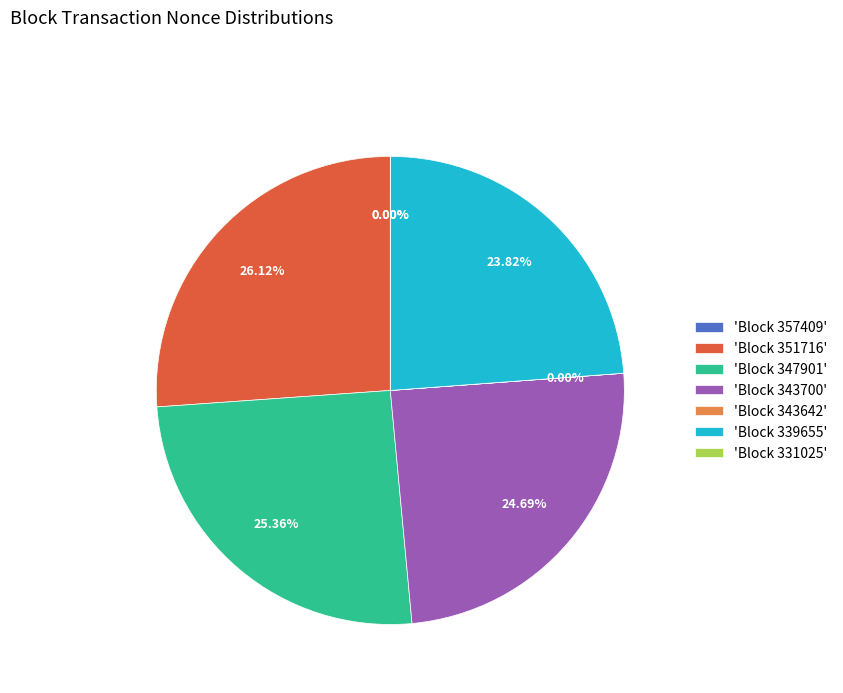

Does any single category account for the majority?

No